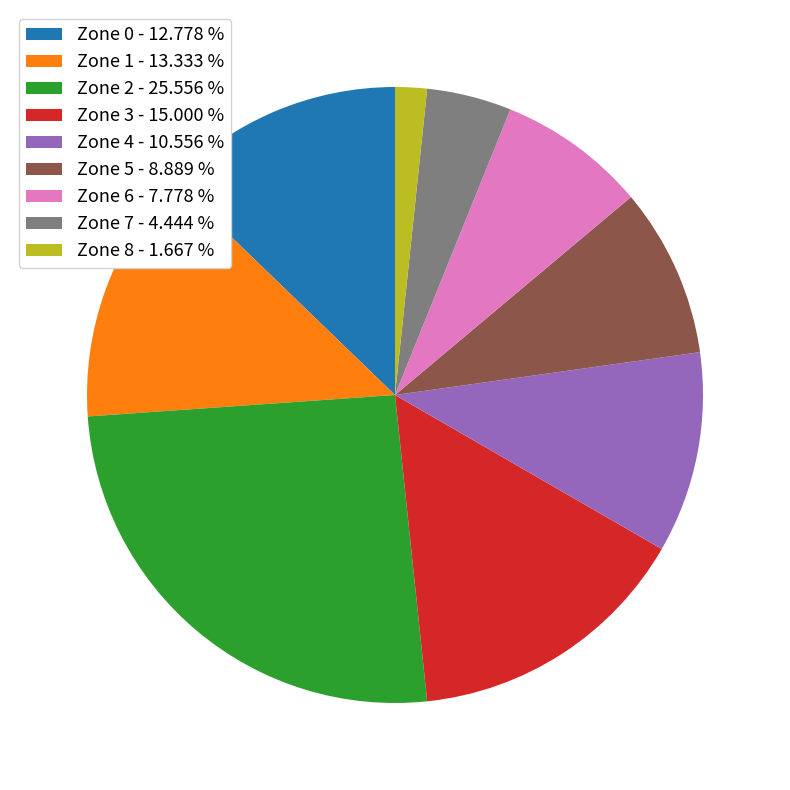

What is the smallest slice in the pie chart?

Zone 8 - 1.667 %